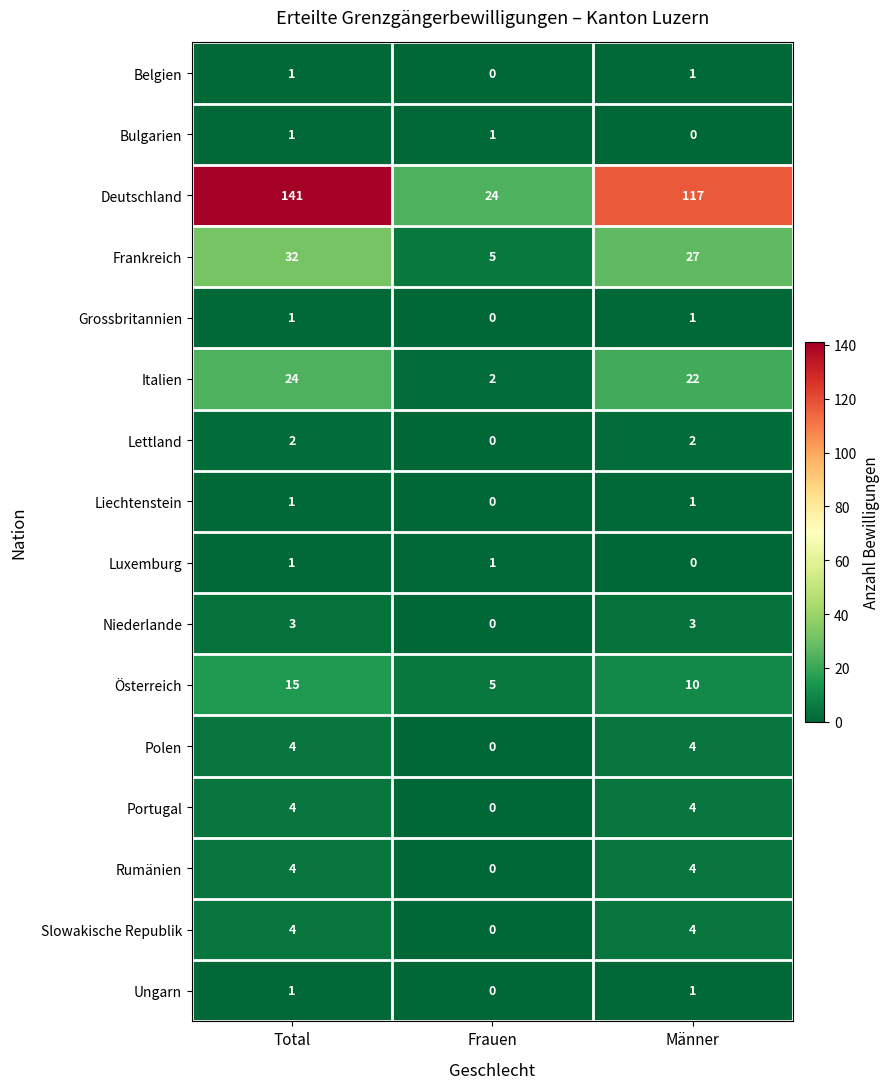

What is the greatest value displayed?

141